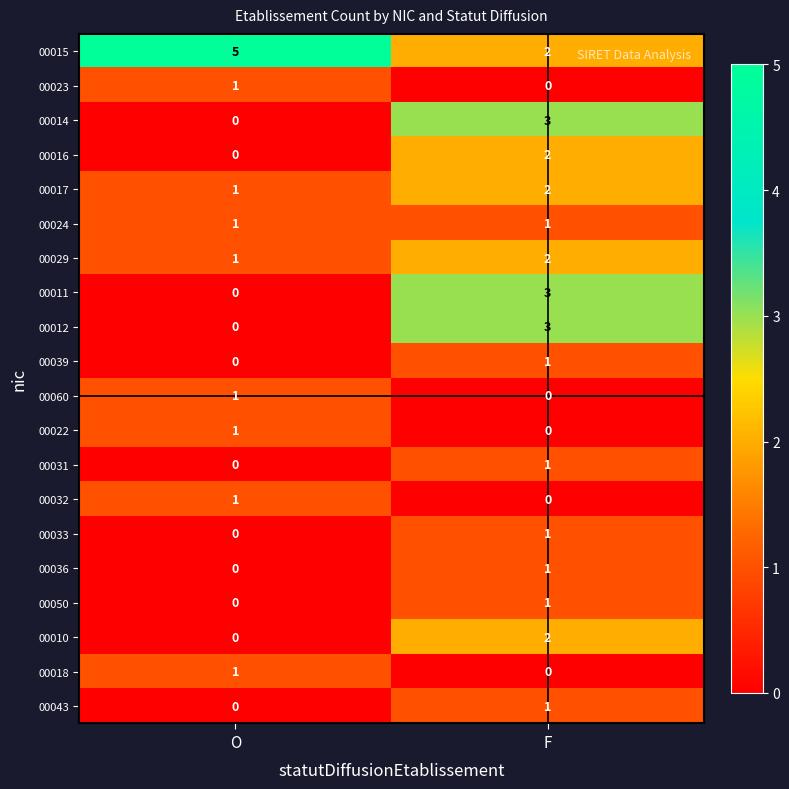

Rank the categories by 00060 value from lowest to highest.

F, O